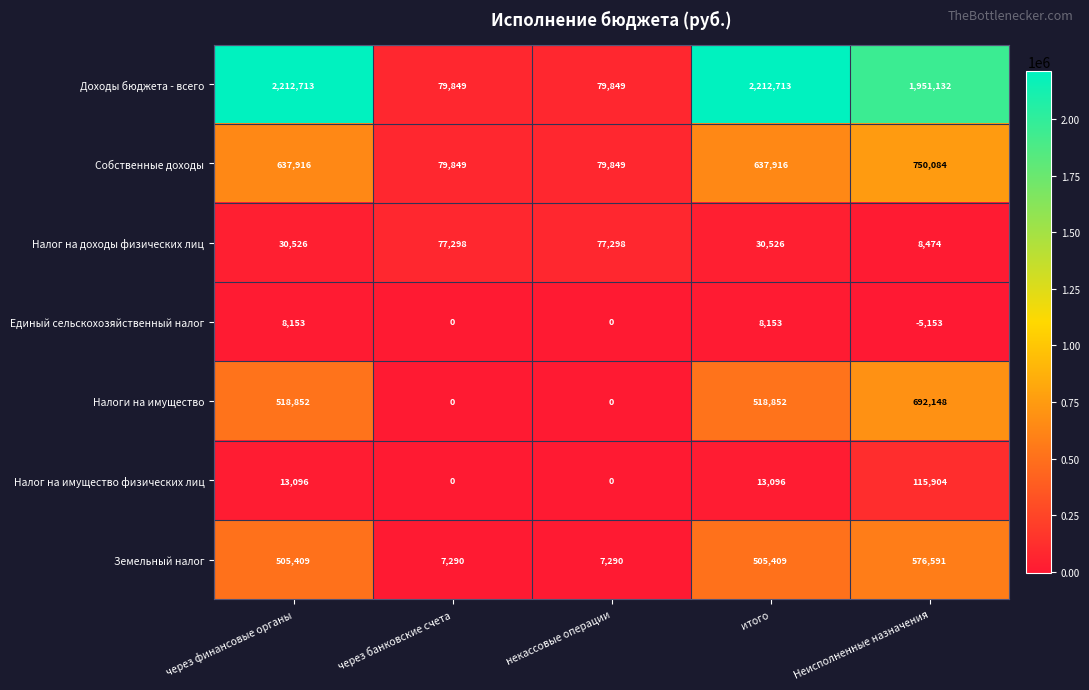

How many categories are shown in the chart?

5